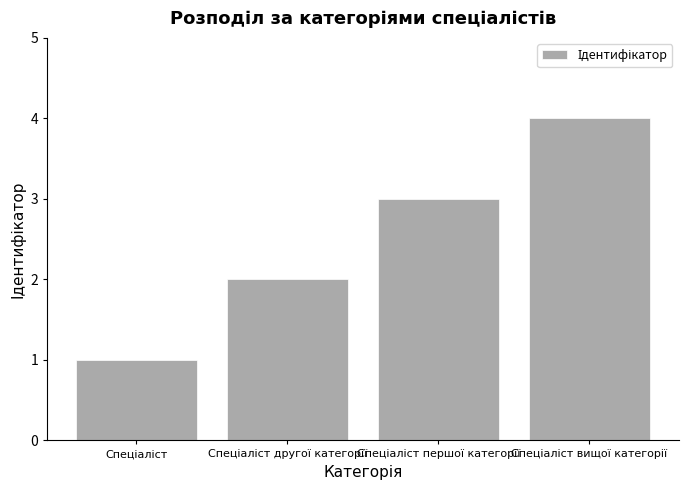

What is the greatest value displayed?

4